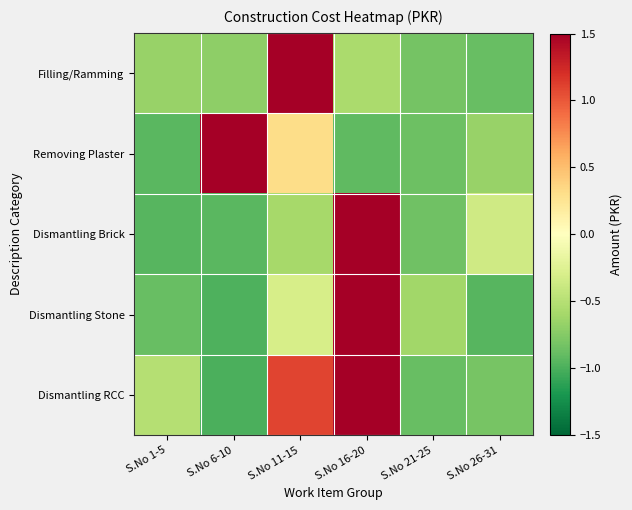

What is the spread (max minus min) of values at S.No 6-10?

3.1